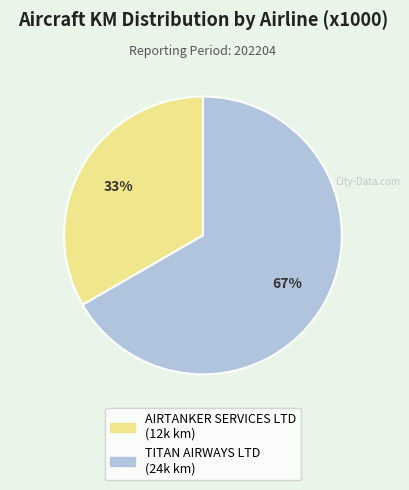

Between TITAN AIRWAYS LTD and AIRTANKER SERVICES LTD, which is larger?

TITAN AIRWAYS LTD